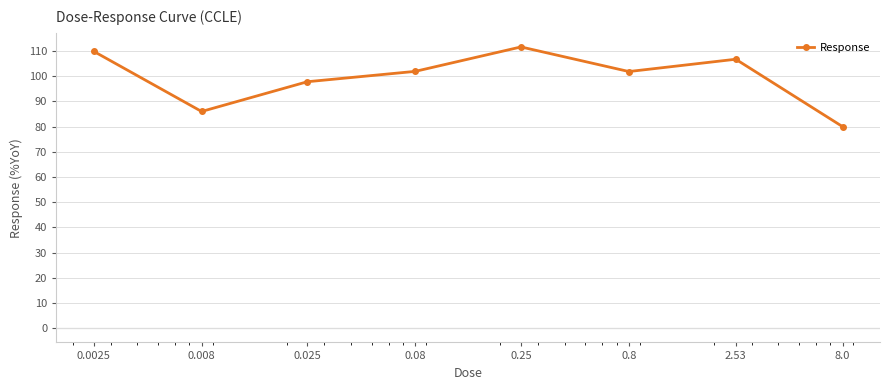

How many points are lower than both their immediate neighbors (excluding endpoints)?

2